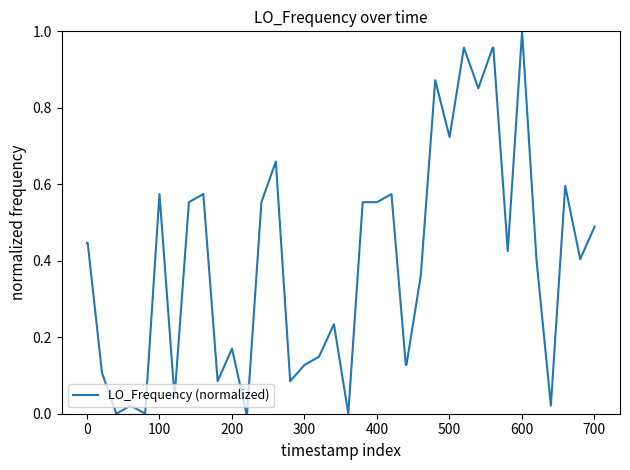

What is the average value?

0.4